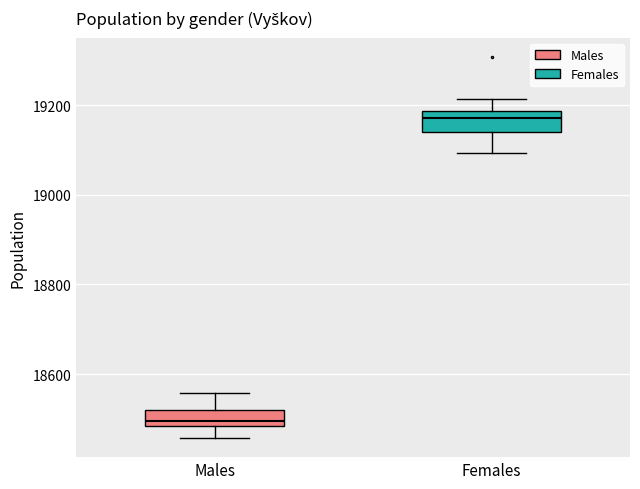

Reading left to right, read every box against the y-axis: the position of its median line, the range the box covers, and the ends of its whiskers. The values are not printed on the chart, so give them approximately, as read against the axis.

Males: median 18500, box 18480 to 18520, whiskers 18460 to 18560
Females: median 19180 (just below the box's upper edge), box 19140 to 19180, whiskers 19100 to 19220